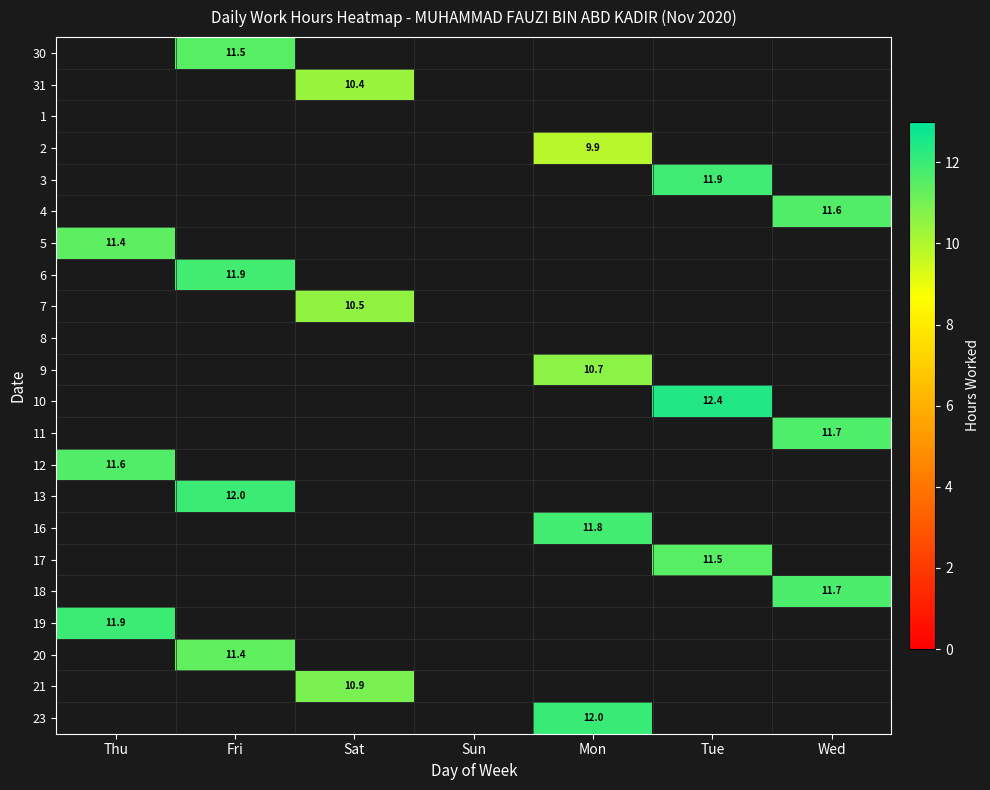

Is it true that 6 equals 21.2 at Fri?

False